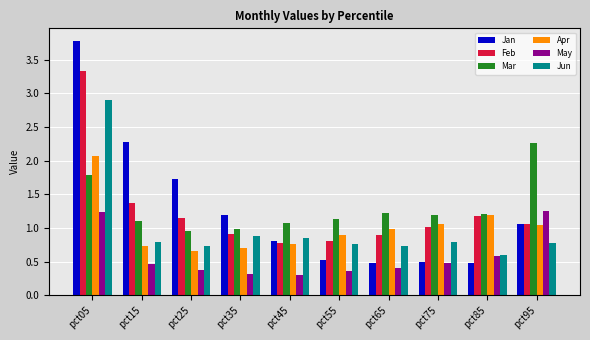

List the series in order of their peak value, lowest first.

May, Apr, Mar, Jun, Feb, Jan